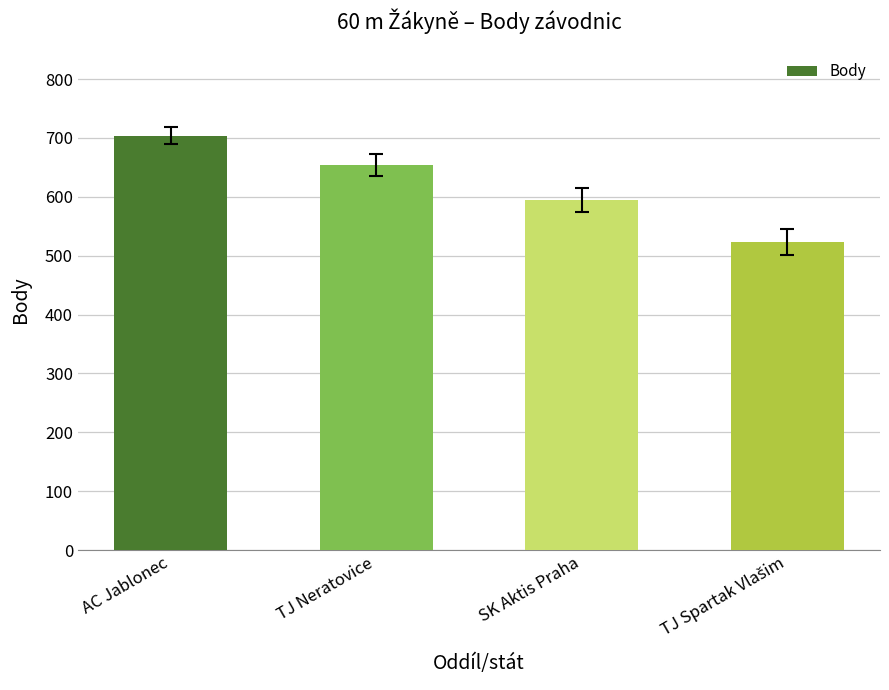

Count the values in the range 595 to 704.

3